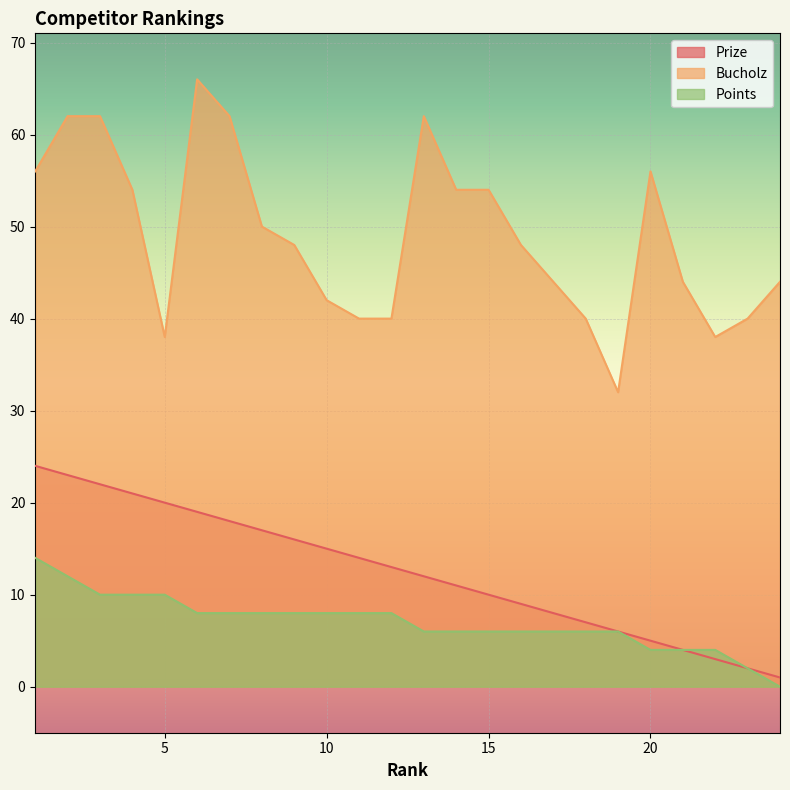

True or false: Prize has a value of 20 at 5.

True